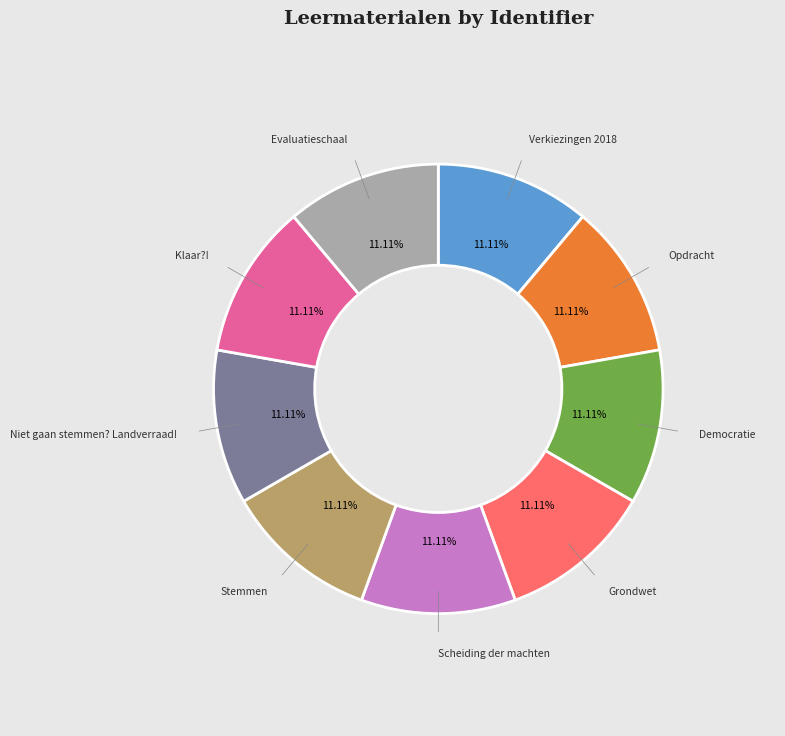

Is it true that Democratie is 11% of the pie?

True